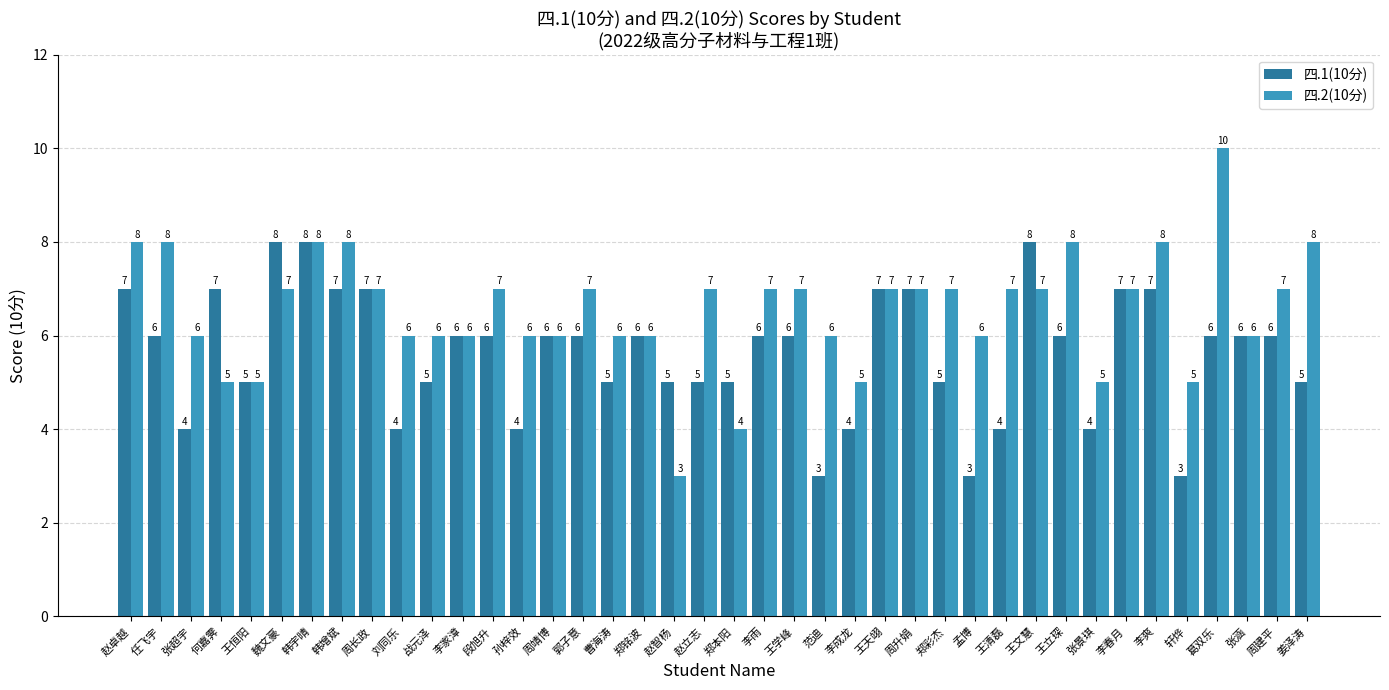

Read the 四.1(10分) value at 张超宇.

4